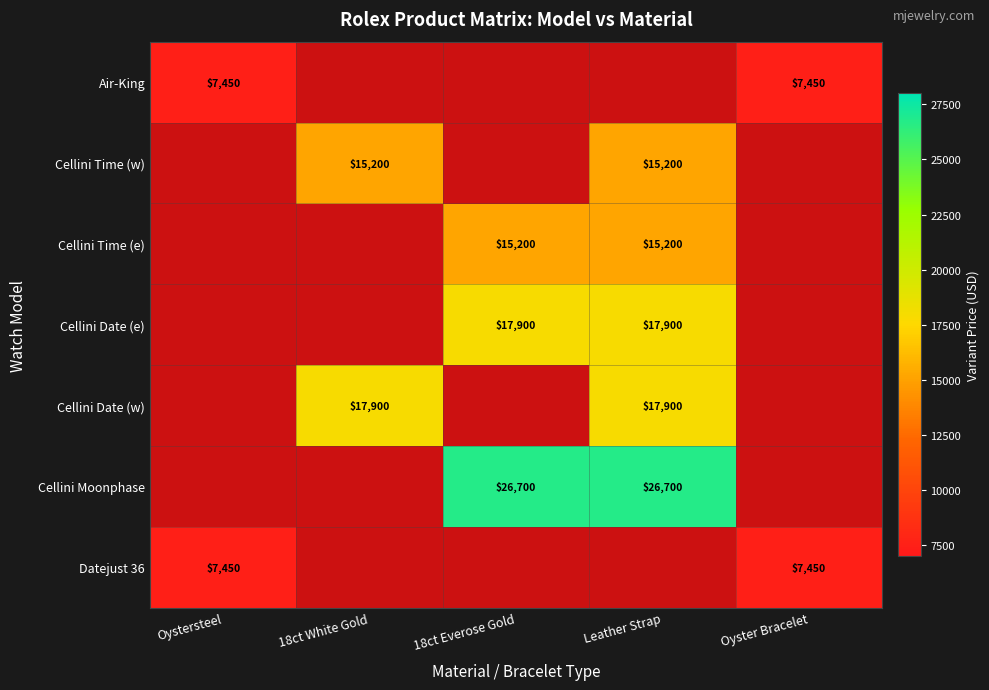

The value of Cellini Time (e) at 18ct Everose Gold is 23930. True or false?

False